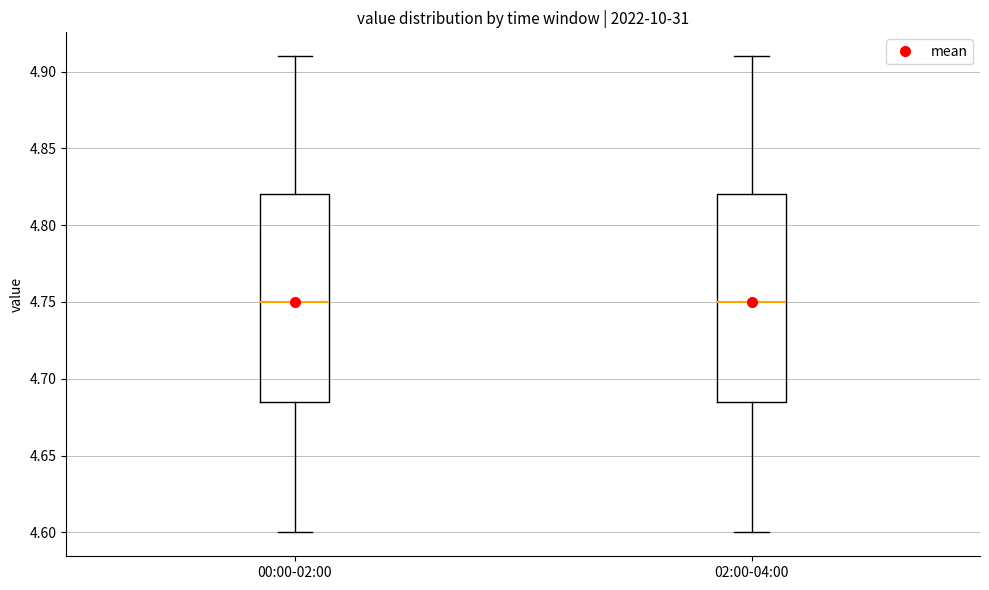

Reading left to right, transcribe this box plot: for each box, give where its median line is, the range the box spans, and where its two whiskers end, as read against the y-axis. The values are not printed on the chart, so give them approximately, as read against the axis.

00:00-02:00: median 4.750, box 4.685 to 4.820, whiskers 4.600 to 4.910
02:00-04:00: median 4.750, box 4.685 to 4.820, whiskers 4.600 to 4.910